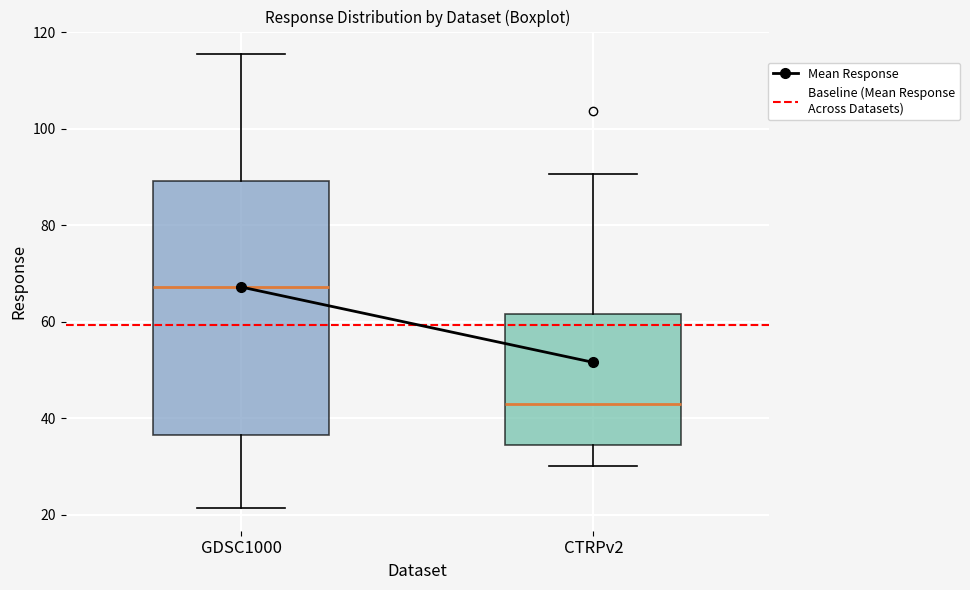

Where does the lower whisker of the box for CTRPv2 end on the y-axis? The values are not printed on the chart, so give them approximately, as read against the axis.

30